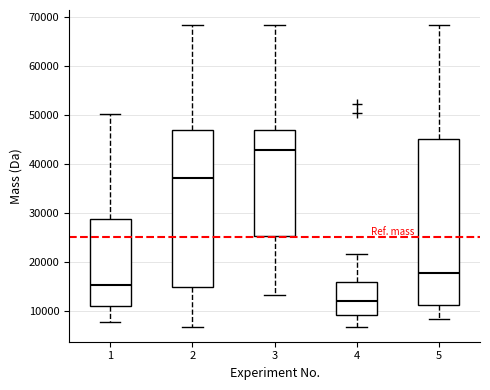

Where does the median line of the box at x = 2 sit on the y-axis? The values are not printed on the chart, so give them approximately, as read against the axis.

37000